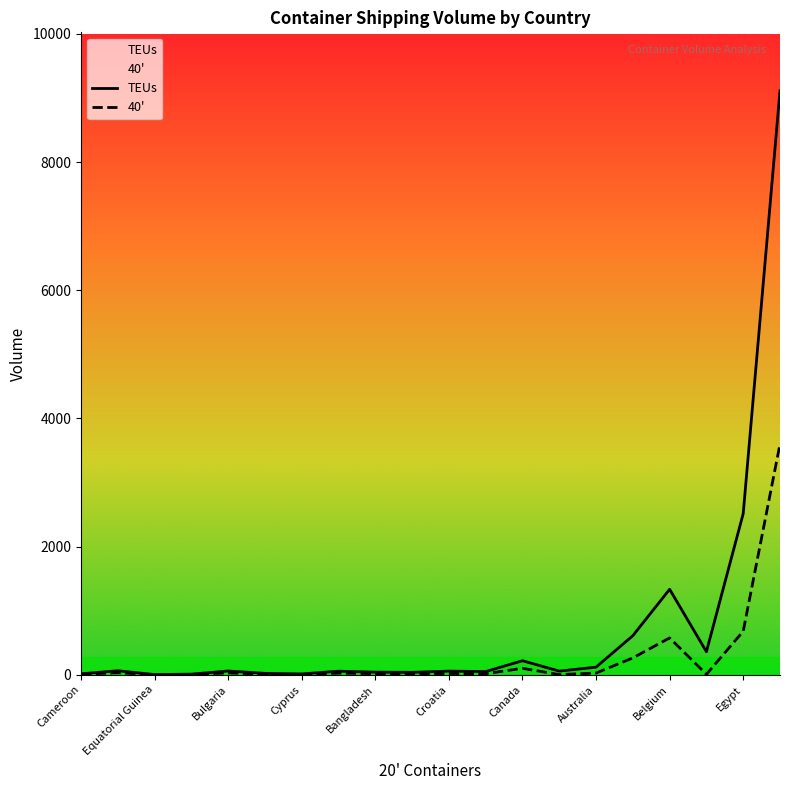

How many lines are shown in the chart?

2